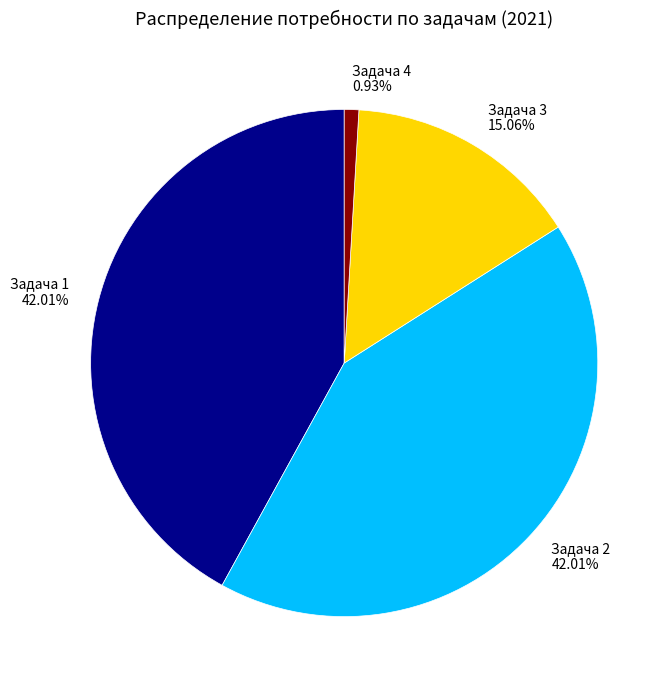

What is the total percentage of Задача 4 and Задача 3?

16.0%